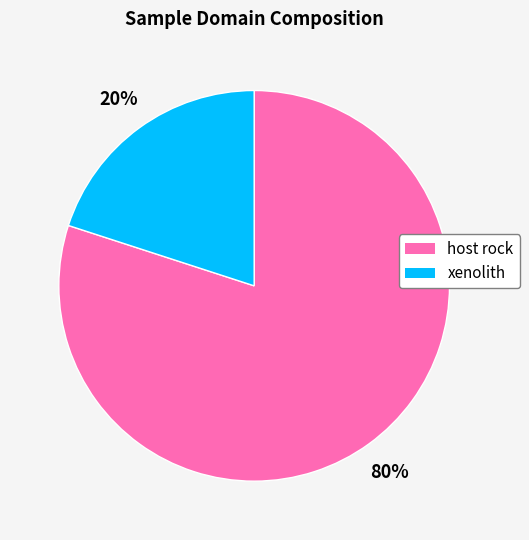

Count the number of slices in the pie.

2